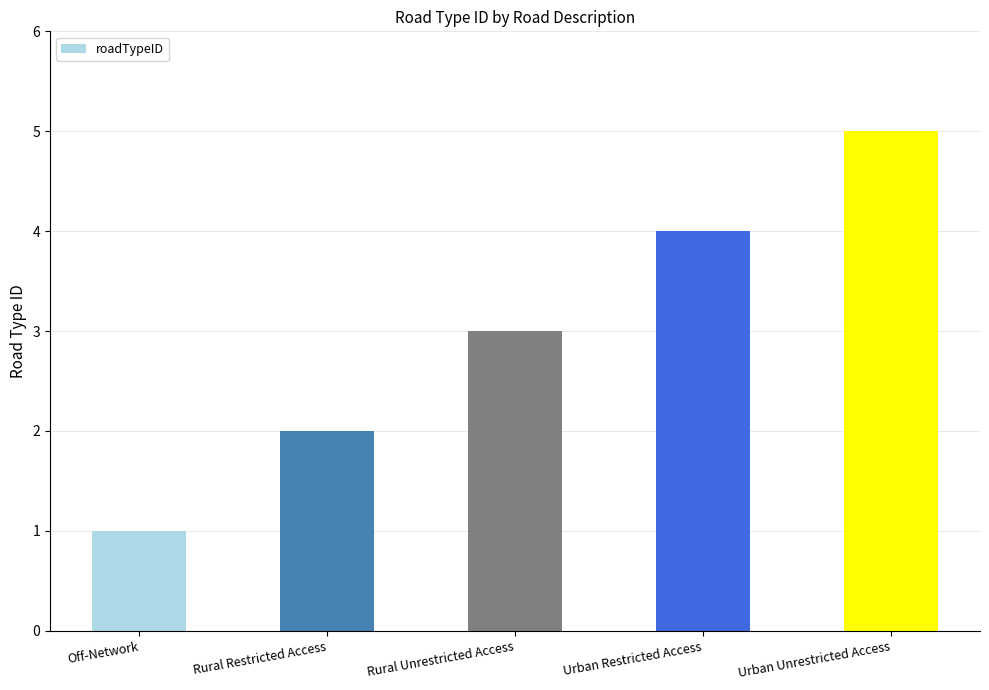

True or false: the data shows 1 at Off-Network.

True